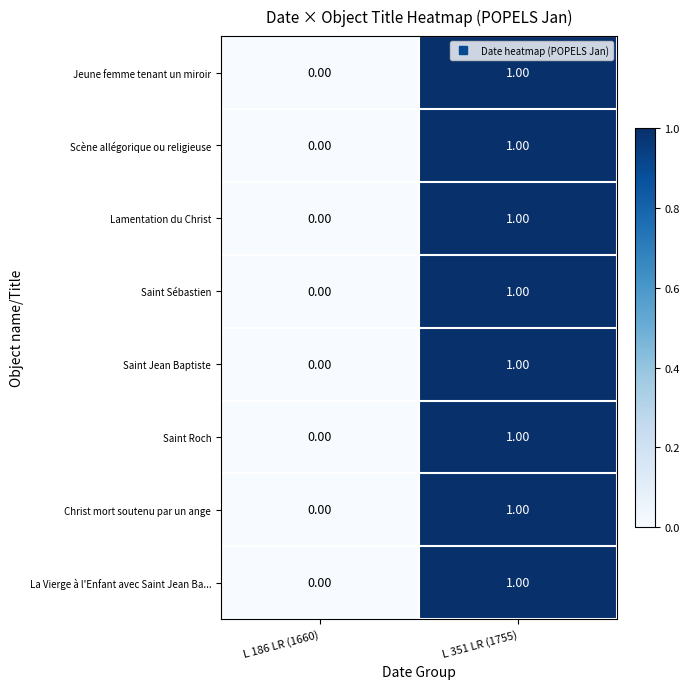

List the labels in order of Jeune femme tenant un miroir value, largest first.

L 351 LR (1755), L 186 LR (1660)